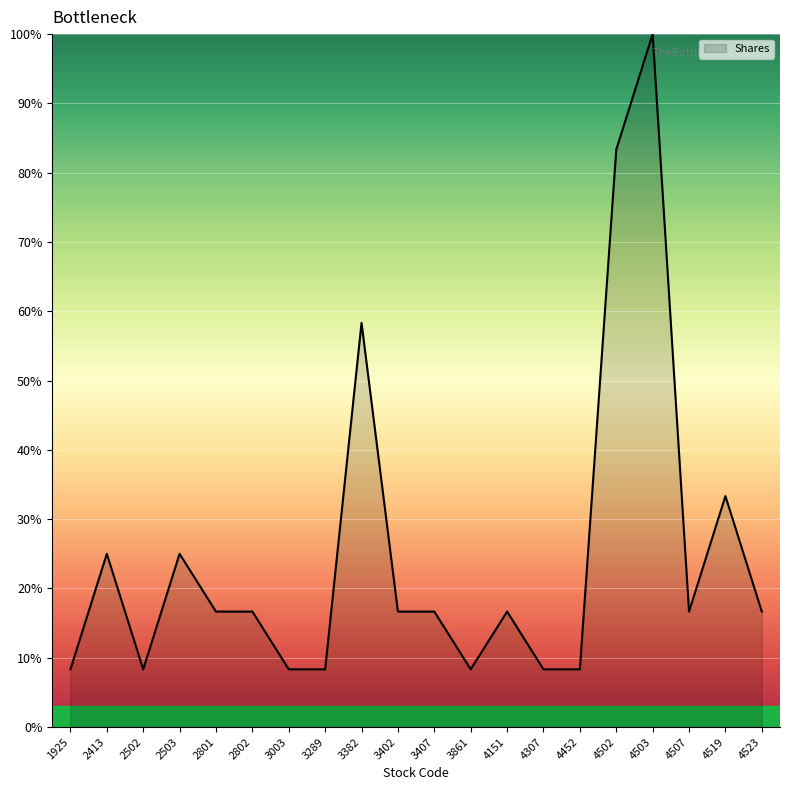

Where does the data first go above 16?

2413